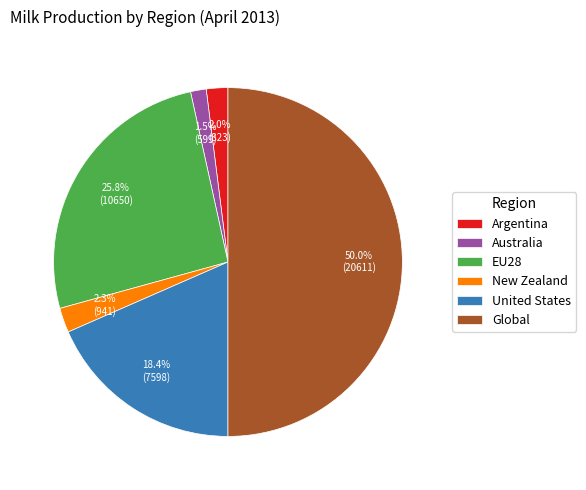

True or false: Australia accounts for 11% of the total.

False